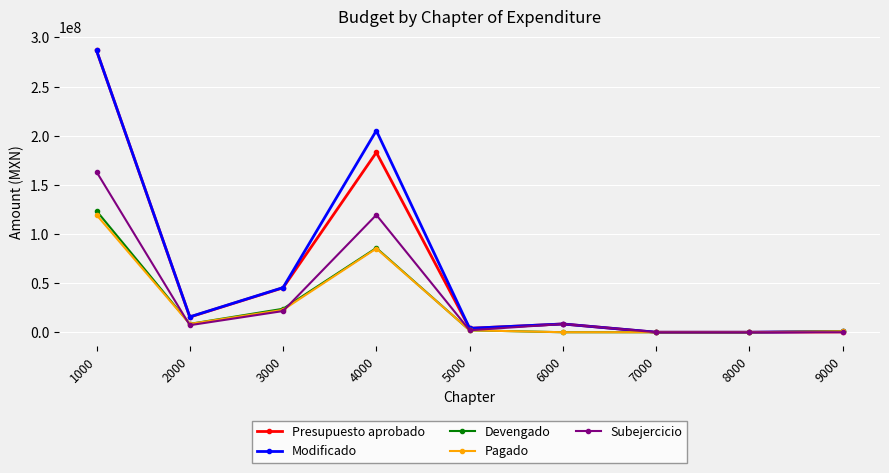

What is the difference between the highest and lowest values at 6000?

8400000.0